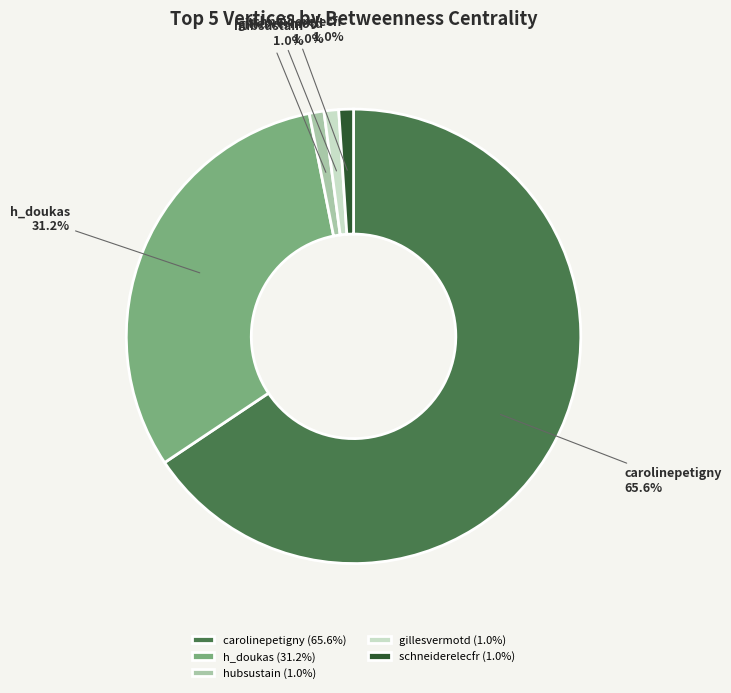

How much of the chart is everything except gillesvermotd?

99.0%